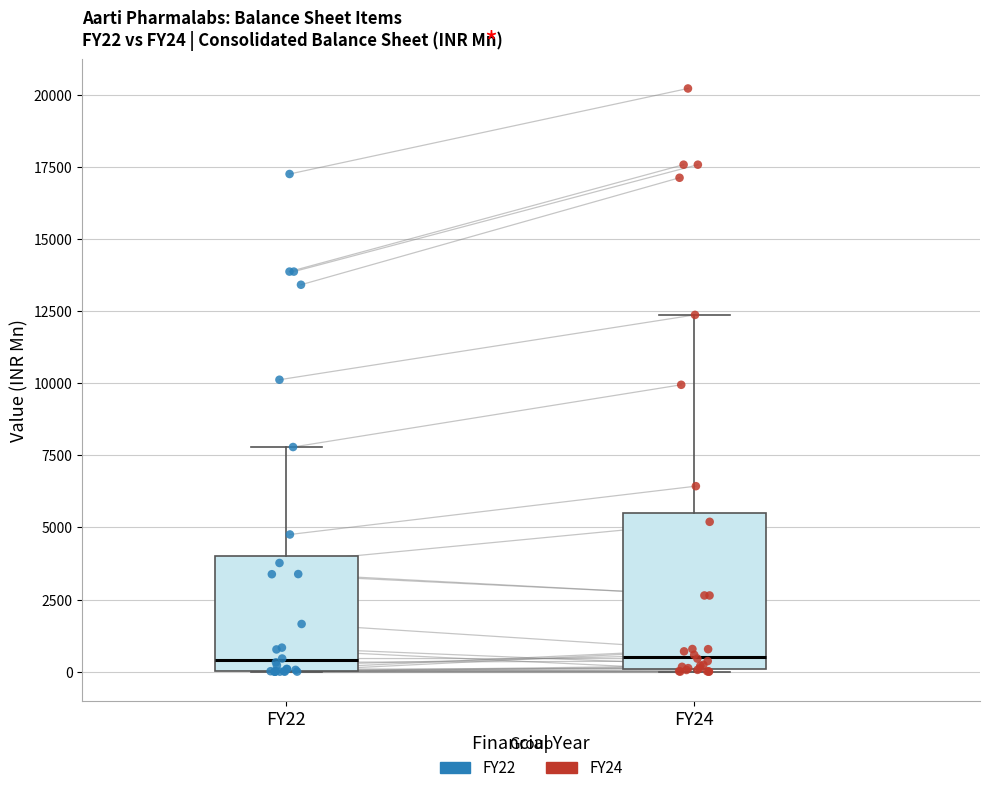

Reading left to right, transcribe this box plot: for each box, give where its median line is, the range the box spans, and where its two whiskers end, as read against the y-axis. The values are not printed on the chart, so give them approximately, as read against the axis.

FY22: median 500, box 0 to 4000, whiskers 0 to 8000
FY24: median 500, box 0 to 5500, whiskers 0 to 12500